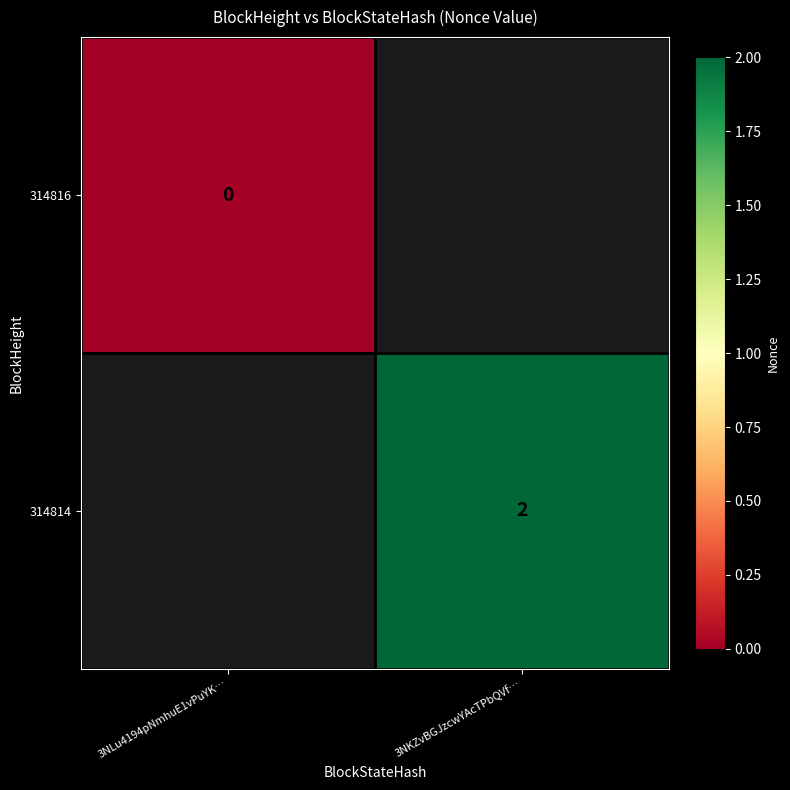

True or false: 314814 has a value of 3 at 3NKZvBGJzcwYAcTPbQVf….

False